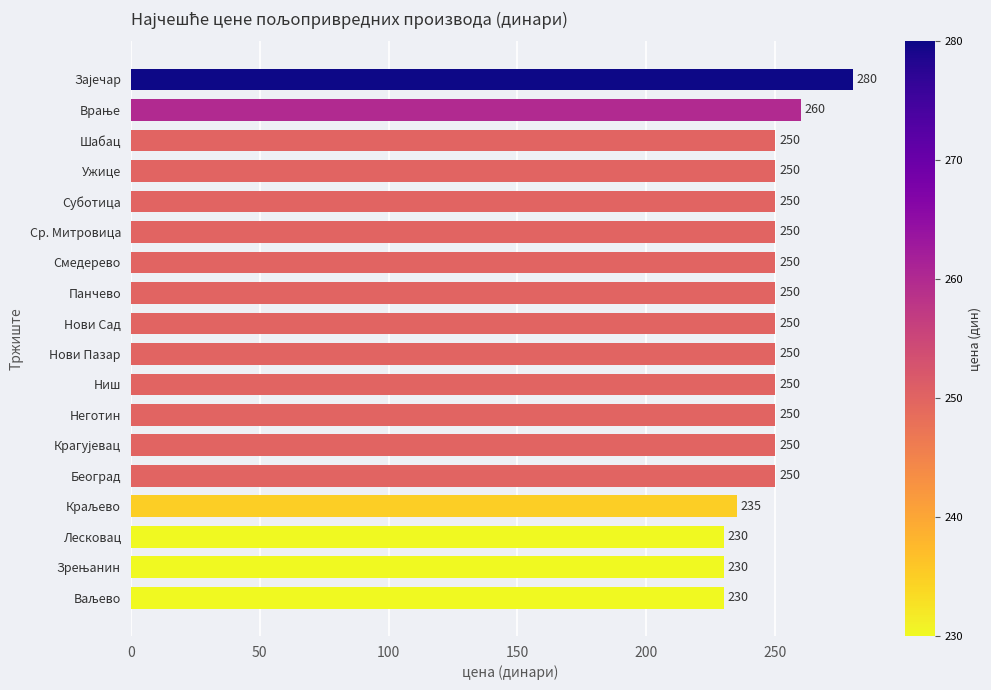

The chart shows a value of 250 at Неготин. True or false?

True